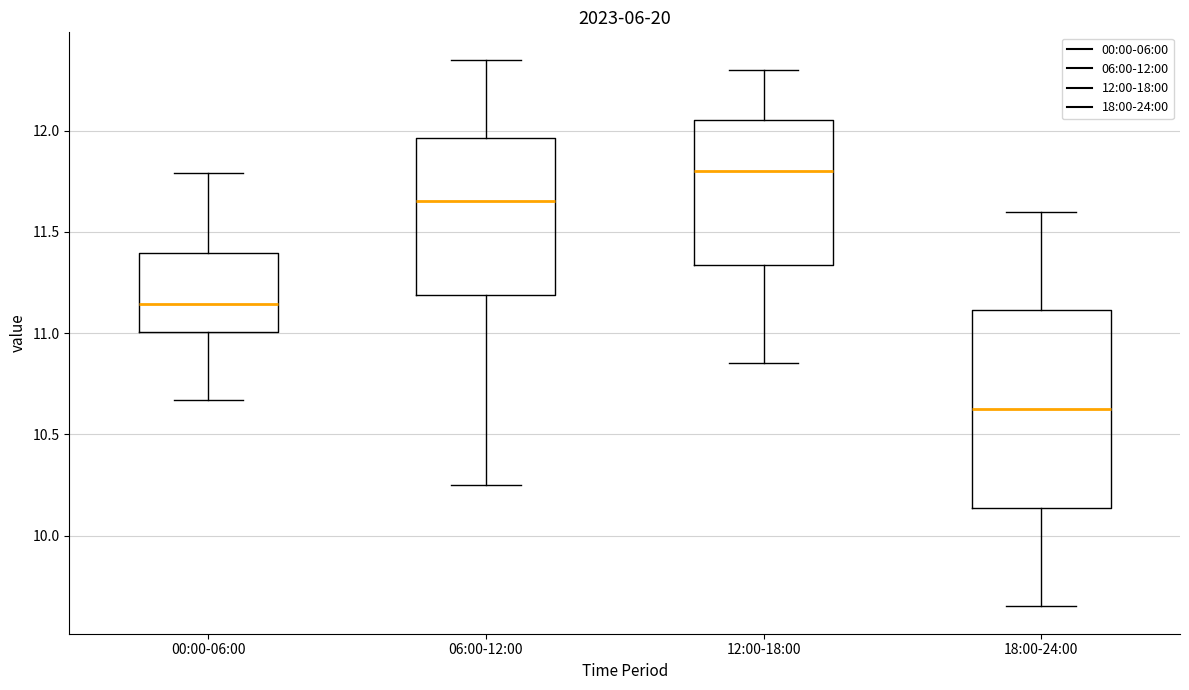

Reading left to right, transcribe this box plot: for each box, give where its median line is, the range the box spans, and where its two whiskers end, as read against the y-axis. The values are not printed on the chart, so give them approximately, as read against the axis.

00:00-06:00: median 11.15, box 11.00 to 11.40, whiskers 10.65 to 11.80
06:00-12:00: median 11.65, box 11.20 to 11.95, whiskers 10.25 to 12.35
12:00-18:00: median 11.80, box 11.35 to 12.05, whiskers 10.85 to 12.30
18:00-24:00: median 10.65, box 10.15 to 11.10, whiskers 9.65 to 11.60